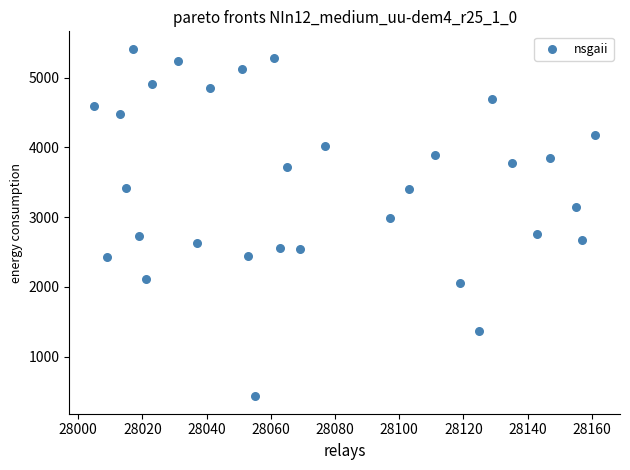

What is the range of X values (max minus min)?

156